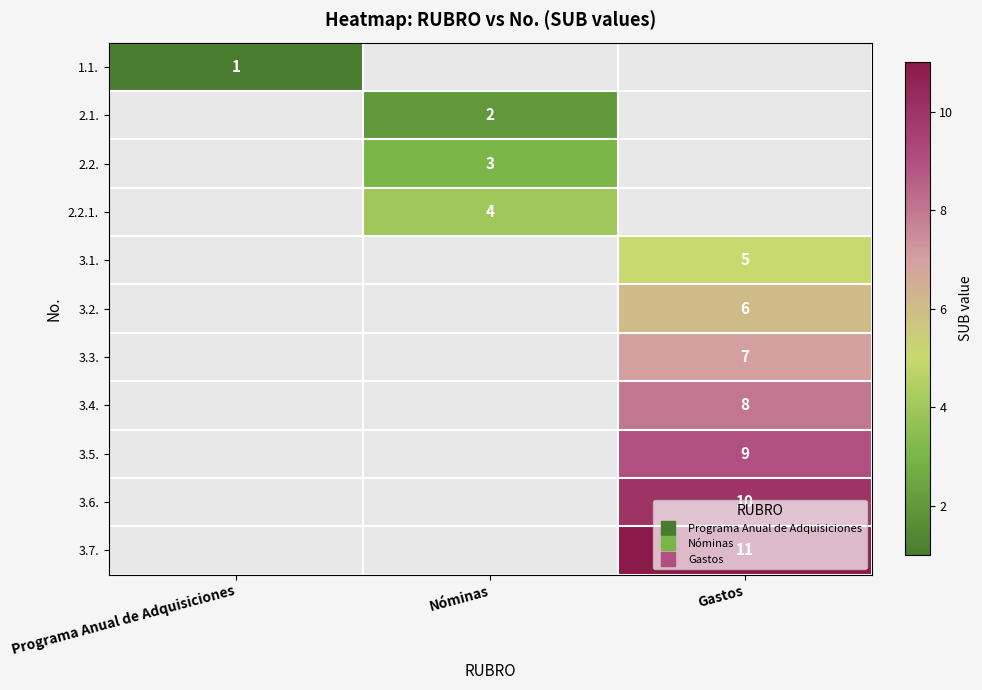

How many series are shown in this chart?

11